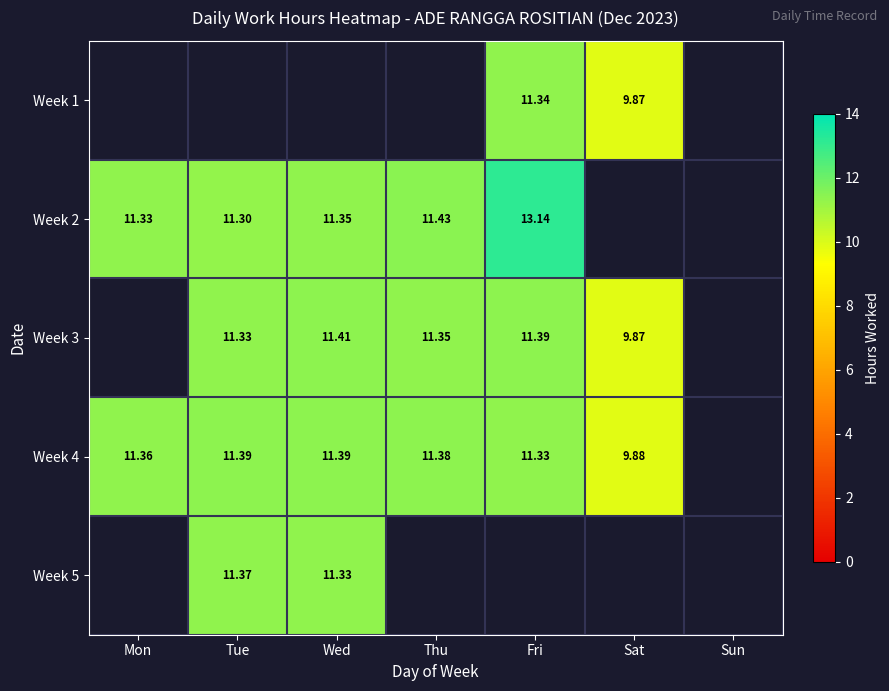

Is the value of Week 2 at Mon greater than the value of Week 3 at Sat?

Yes